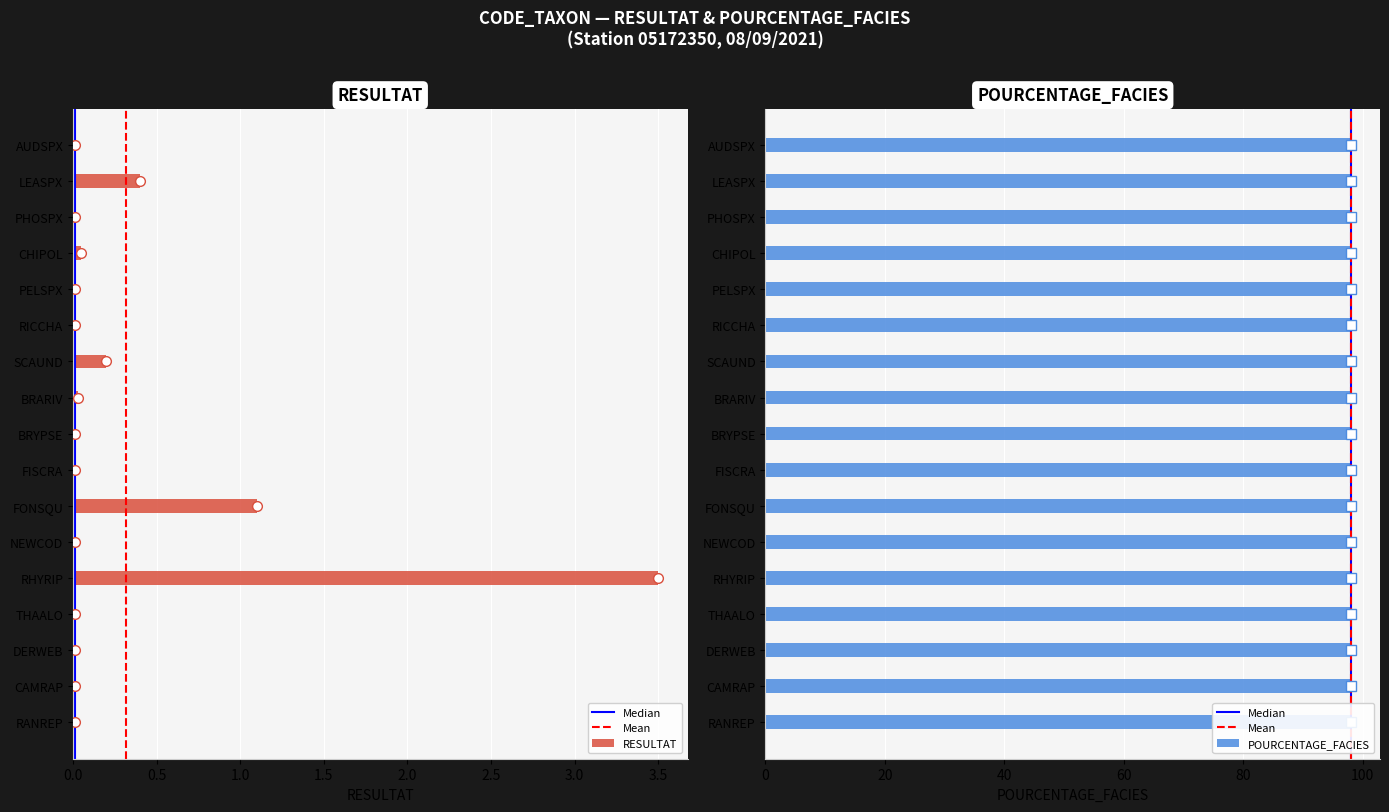

What is the difference between the maximum and minimum values?

3.5